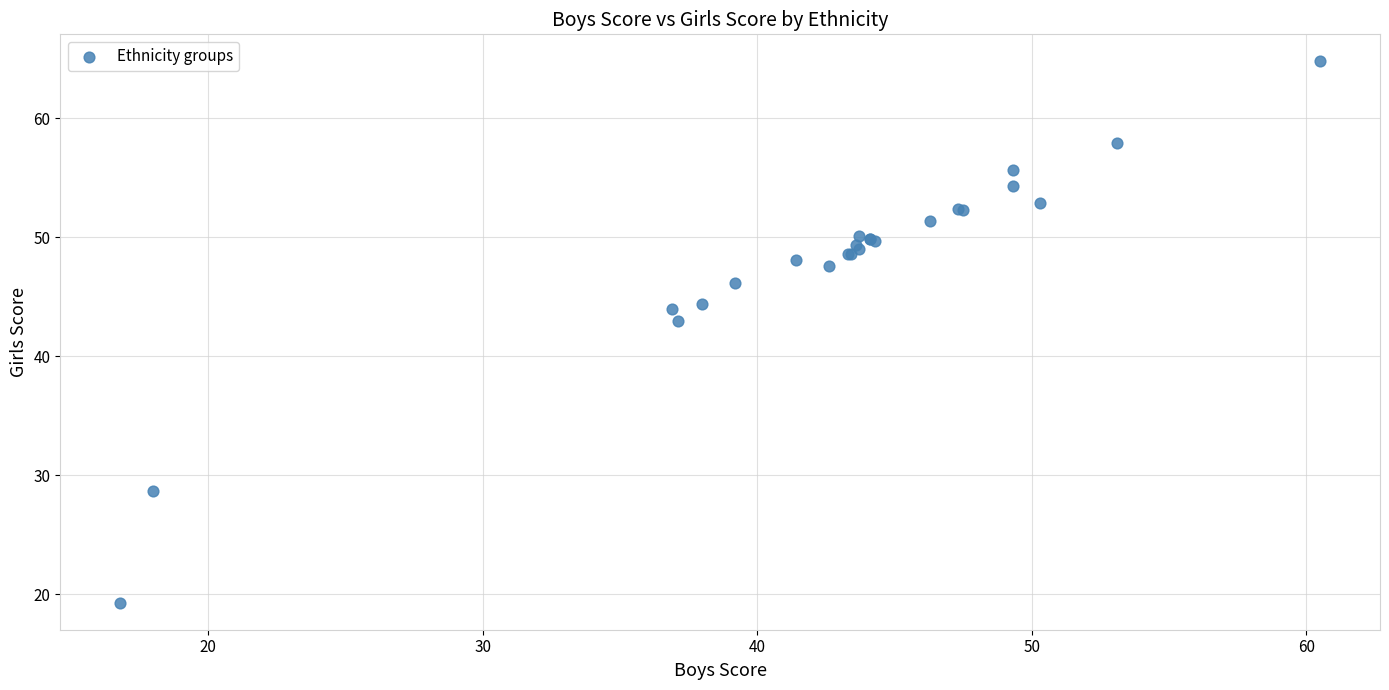

What Y value in the scatter plot is closest to 42?

43.0